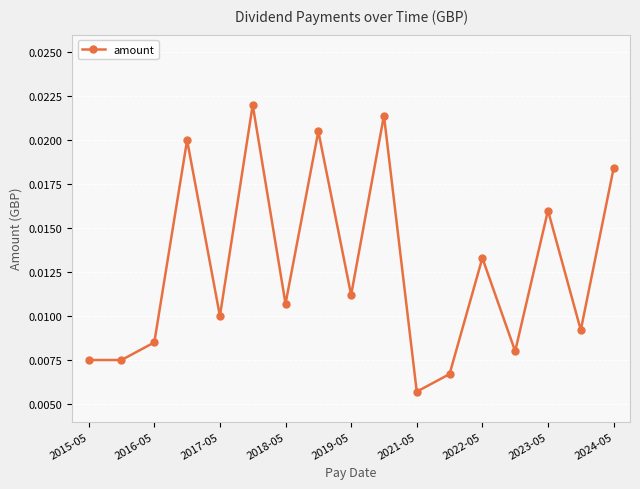

True or false: the data has more than 0 interior local peaks.

True